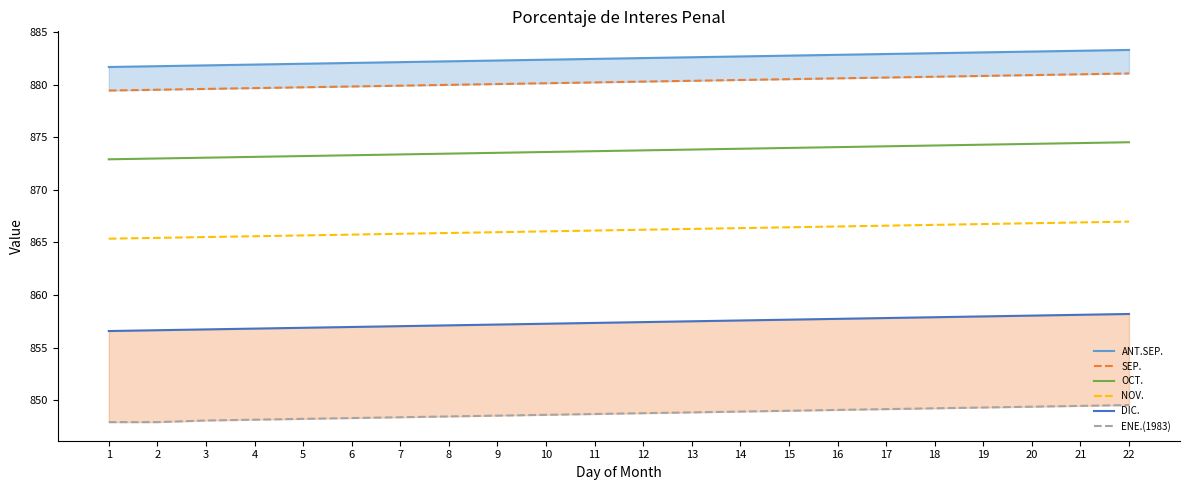

At how many categories does at least one series exceed 882?

17